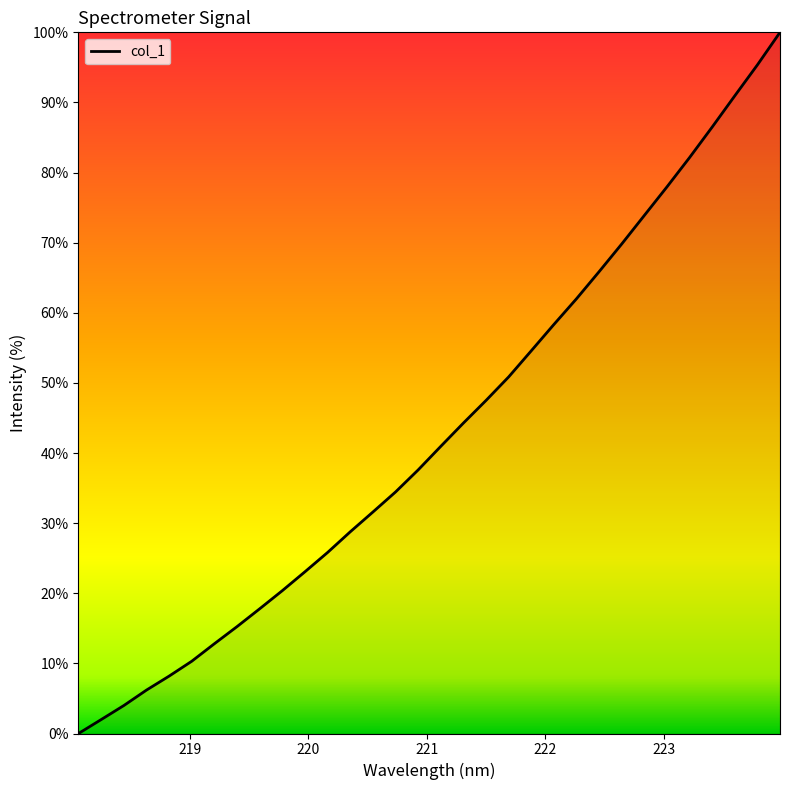

What is the greatest value displayed?

100.0